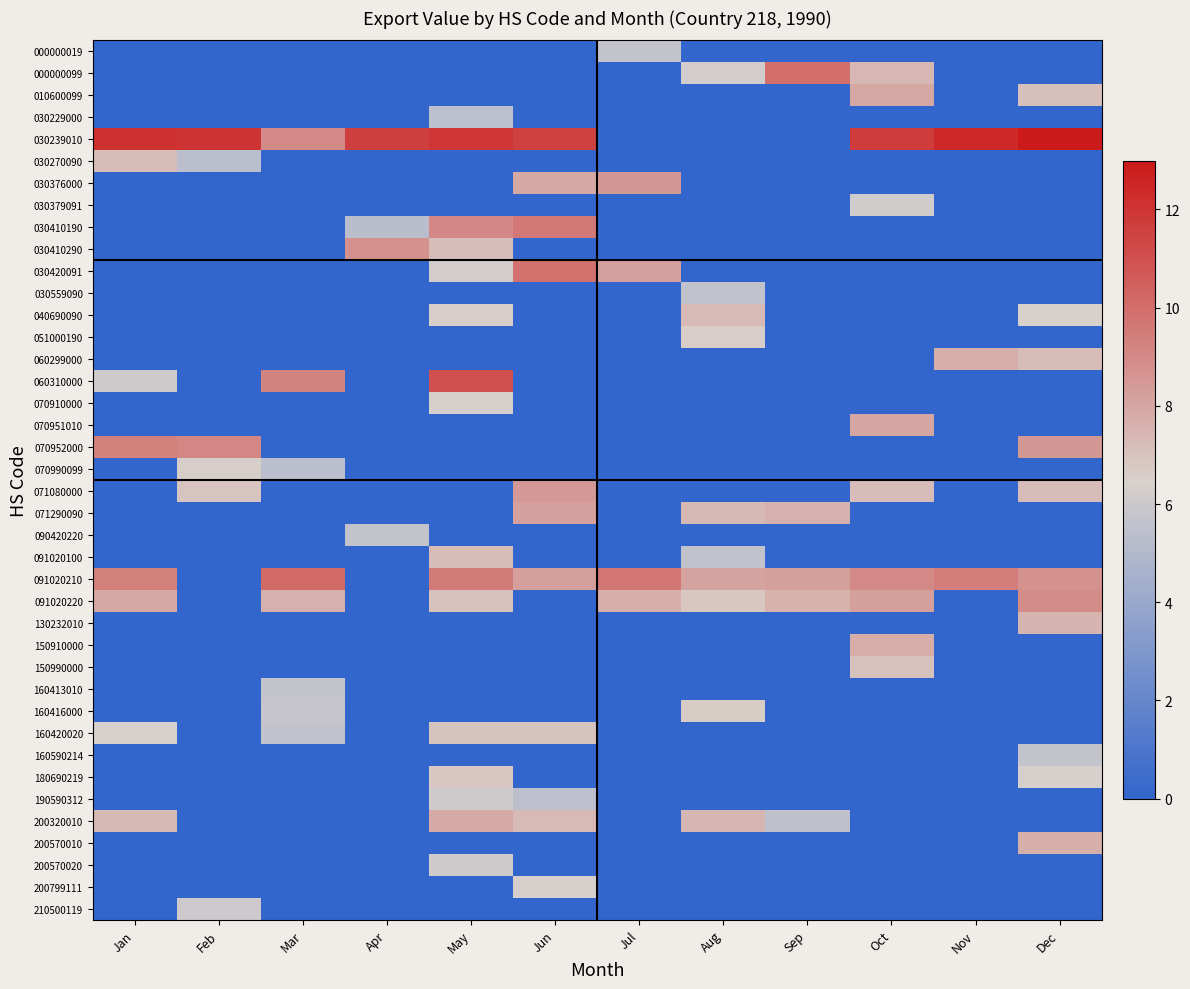

Reading left to right, list all the values displayed in this chart.

000000019: Jan=0.0	Feb=0.0	Mar=0.0	Apr=0.0	May=0.0	Jun=0.0	Jul=5.6	Aug=0.0	Sep=0.0	Oct=0.0	Nov=0.0	Dec=0.0
000000099: Jan=0.0	Feb=0.0	Mar=0.0	Apr=0.0	May=0.0	Jun=0.0	Jul=0.0	Aug=6.3	Sep=9.9	Oct=7.4	Nov=0.0	Dec=0.0
010600099: Jan=0.0	Feb=0.0	Mar=0.0	Apr=0.0	May=0.0	Jun=0.0	Jul=0.0	Aug=0.0	Sep=0.0	Oct=7.9	Nov=0.0	Dec=7.0
030229000: Jan=0.0	Feb=0.0	Mar=0.0	Apr=0.0	May=5.4	Jun=0.0	Jul=0.0	Aug=0.0	Sep=0.0	Oct=0.0	Nov=0.0	Dec=0.0
030239010: Jan=12.1	Feb=12.0	Mar=9.0	Apr=11.6	May=11.9	Jun=11.6	Jul=0.0	Aug=0.0	Sep=0.0	Oct=11.7	Nov=12.4	Dec=13.0
030270090: Jan=7.2	Feb=5.3	Mar=0.0	Apr=0.0	May=0.0	Jun=0.0	Jul=0.0	Aug=0.0	Sep=0.0	Oct=0.0	Nov=0.0	Dec=0.0
030376000: Jan=0.0	Feb=0.0	Mar=0.0	Apr=0.0	May=0.0	Jun=7.9	Jul=8.5	Aug=0.0	Sep=0.0	Oct=0.0	Nov=0.0	Dec=0.0
030379091: Jan=0.0	Feb=0.0	Mar=0.0	Apr=0.0	May=0.0	Jun=0.0	Jul=0.0	Aug=0.0	Sep=0.0	Oct=6.2	Nov=0.0	Dec=0.0
030410190: Jan=0.0	Feb=0.0	Mar=0.0	Apr=5.3	May=9.0	Jun=9.6	Jul=0.0	Aug=0.0	Sep=0.0	Oct=0.0	Nov=0.0	Dec=0.0
030410290: Jan=0.0	Feb=0.0	Mar=0.0	Apr=8.7	May=7.2	Jun=0.0	Jul=0.0	Aug=0.0	Sep=0.0	Oct=0.0	Nov=0.0	Dec=0.0
030420091: Jan=0.0	Feb=0.0	Mar=0.0	Apr=0.0	May=6.3	Jun=9.9	Jul=8.2	Aug=0.0	Sep=0.0	Oct=0.0	Nov=0.0	Dec=0.0
030559090: Jan=0.0	Feb=0.0	Mar=0.0	Apr=0.0	May=0.0	Jun=0.0	Jul=0.0	Aug=5.6	Sep=0.0	Oct=0.0	Nov=0.0	Dec=0.0
040690090: Jan=0.0	Feb=0.0	Mar=0.0	Apr=0.0	May=6.6	Jun=0.0	Jul=0.0	Aug=7.3	Sep=0.0	Oct=0.0	Nov=0.0	Dec=6.5
051000190: Jan=0.0	Feb=0.0	Mar=0.0	Apr=0.0	May=0.0	Jun=0.0	Jul=0.0	Aug=6.6	Sep=0.0	Oct=0.0	Nov=0.0	Dec=0.0
060299000: Jan=0.0	Feb=0.0	Mar=0.0	Apr=0.0	May=0.0	Jun=0.0	Jul=0.0	Aug=0.0	Sep=0.0	Oct=0.0	Nov=7.7	Dec=7.2
060310000: Jan=6.1	Feb=0.0	Mar=9.2	Apr=0.0	May=11.0	Jun=0.0	Jul=0.0	Aug=0.0	Sep=0.0	Oct=0.0	Nov=0.0	Dec=0.0
070910000: Jan=0.0	Feb=0.0	Mar=0.0	Apr=0.0	May=6.4	Jun=0.0	Jul=0.0	Aug=0.0	Sep=0.0	Oct=0.0	Nov=0.0	Dec=0.0
070951010: Jan=0.0	Feb=0.0	Mar=0.0	Apr=0.0	May=0.0	Jun=0.0	Jul=0.0	Aug=0.0	Sep=0.0	Oct=8.0	Nov=0.0	Dec=0.0
070952000: Jan=9.3	Feb=9.1	Mar=0.0	Apr=0.0	May=0.0	Jun=0.0	Jul=0.0	Aug=0.0	Sep=0.0	Oct=0.0	Nov=0.0	Dec=8.5
070990099: Jan=0.0	Feb=6.6	Mar=5.3	Apr=0.0	May=0.0	Jun=0.0	Jul=0.0	Aug=0.0	Sep=0.0	Oct=0.0	Nov=0.0	Dec=0.0
071080000: Jan=0.0	Feb=6.9	Mar=0.0	Apr=0.0	May=0.0	Jun=8.4	Jul=0.0	Aug=0.0	Sep=0.0	Oct=7.2	Nov=0.0	Dec=7.2
071290090: Jan=0.0	Feb=0.0	Mar=0.0	Apr=0.0	May=0.0	Jun=8.2	Jul=0.0	Aug=7.3	Sep=7.6	Oct=0.0	Nov=0.0	Dec=0.0
090420220: Jan=0.0	Feb=0.0	Mar=0.0	Apr=5.6	May=0.0	Jun=0.0	Jul=0.0	Aug=0.0	Sep=0.0	Oct=0.0	Nov=0.0	Dec=0.0
091020100: Jan=0.0	Feb=0.0	Mar=0.0	Apr=0.0	May=7.2	Jun=0.0	Jul=0.0	Aug=5.6	Sep=0.0	Oct=0.0	Nov=0.0	Dec=0.0
091020210: Jan=9.4	Feb=0.0	Mar=10.1	Apr=0.0	May=9.5	Jun=8.3	Jul=9.7	Aug=8.1	Sep=8.3	Oct=9.0	Nov=9.4	Dec=8.7
091020220: Jan=8.0	Feb=0.0	Mar=7.6	Apr=0.0	May=7.0	Jun=0.0	Jul=7.7	Aug=6.9	Sep=7.6	Oct=8.2	Nov=0.0	Dec=8.9
130232010: Jan=0.0	Feb=0.0	Mar=0.0	Apr=0.0	May=0.0	Jun=0.0	Jul=0.0	Aug=0.0	Sep=0.0	Oct=0.0	Nov=0.0	Dec=7.5
150910000: Jan=0.0	Feb=0.0	Mar=0.0	Apr=0.0	May=0.0	Jun=0.0	Jul=0.0	Aug=0.0	Sep=0.0	Oct=7.7	Nov=0.0	Dec=0.0
150990000: Jan=0.0	Feb=0.0	Mar=0.0	Apr=0.0	May=0.0	Jun=0.0	Jul=0.0	Aug=0.0	Sep=0.0	Oct=7.0	Nov=0.0	Dec=0.0
160413010: Jan=0.0	Feb=0.0	Mar=5.7	Apr=0.0	May=0.0	Jun=0.0	Jul=0.0	Aug=0.0	Sep=0.0	Oct=0.0	Nov=0.0	Dec=0.0
160416000: Jan=0.0	Feb=0.0	Mar=5.8	Apr=0.0	May=0.0	Jun=0.0	Jul=0.0	Aug=6.7	Sep=0.0	Oct=0.0	Nov=0.0	Dec=0.0
160420020: Jan=6.4	Feb=0.0	Mar=5.6	Apr=0.0	May=7.0	Jun=7.0	Jul=0.0	Aug=0.0	Sep=0.0	Oct=0.0	Nov=0.0	Dec=0.0
160590214: Jan=0.0	Feb=0.0	Mar=0.0	Apr=0.0	May=0.0	Jun=0.0	Jul=0.0	Aug=0.0	Sep=0.0	Oct=0.0	Nov=0.0	Dec=5.7
180690219: Jan=0.0	Feb=0.0	Mar=0.0	Apr=0.0	May=6.8	Jun=0.0	Jul=0.0	Aug=0.0	Sep=0.0	Oct=0.0	Nov=0.0	Dec=6.4
190590312: Jan=0.0	Feb=0.0	Mar=0.0	Apr=0.0	May=6.1	Jun=5.5	Jul=0.0	Aug=0.0	Sep=0.0	Oct=0.0	Nov=0.0	Dec=0.0
200320010: Jan=7.3	Feb=0.0	Mar=0.0	Apr=0.0	May=7.8	Jun=7.3	Jul=0.0	Aug=7.4	Sep=5.5	Oct=0.0	Nov=0.0	Dec=0.0
200570010: Jan=0.0	Feb=0.0	Mar=0.0	Apr=0.0	May=0.0	Jun=0.0	Jul=0.0	Aug=0.0	Sep=0.0	Oct=0.0	Nov=0.0	Dec=7.7
200570020: Jan=0.0	Feb=0.0	Mar=0.0	Apr=0.0	May=6.1	Jun=0.0	Jul=0.0	Aug=0.0	Sep=0.0	Oct=0.0	Nov=0.0	Dec=0.0
200799111: Jan=0.0	Feb=0.0	Mar=0.0	Apr=0.0	May=0.0	Jun=6.4	Jul=0.0	Aug=0.0	Sep=0.0	Oct=0.0	Nov=0.0	Dec=0.0
210500119: Jan=0.0	Feb=6.0	Mar=0.0	Apr=0.0	May=0.0	Jun=0.0	Jul=0.0	Aug=0.0	Sep=0.0	Oct=0.0	Nov=0.0	Dec=0.0